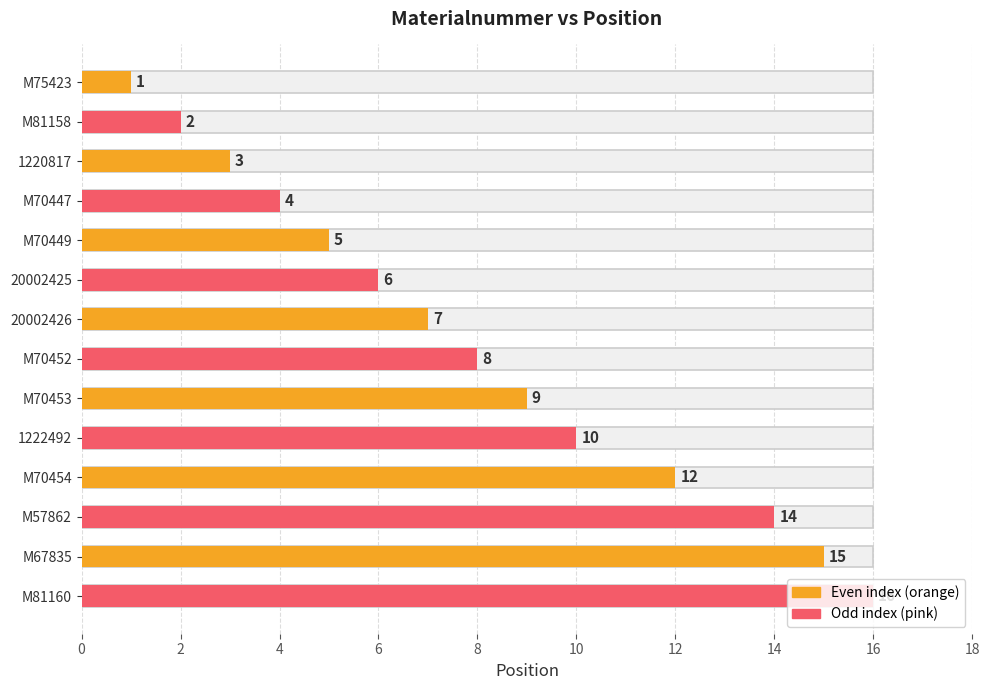

Reading right to left, extract all data points from this chart.

16	15	14	12	10	9	8	7	6	5	4	3	2	1